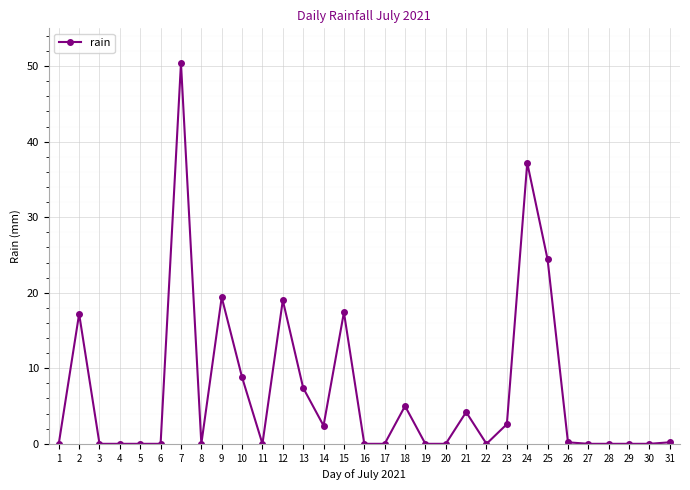

Where is the data nearest to the value 25?

25